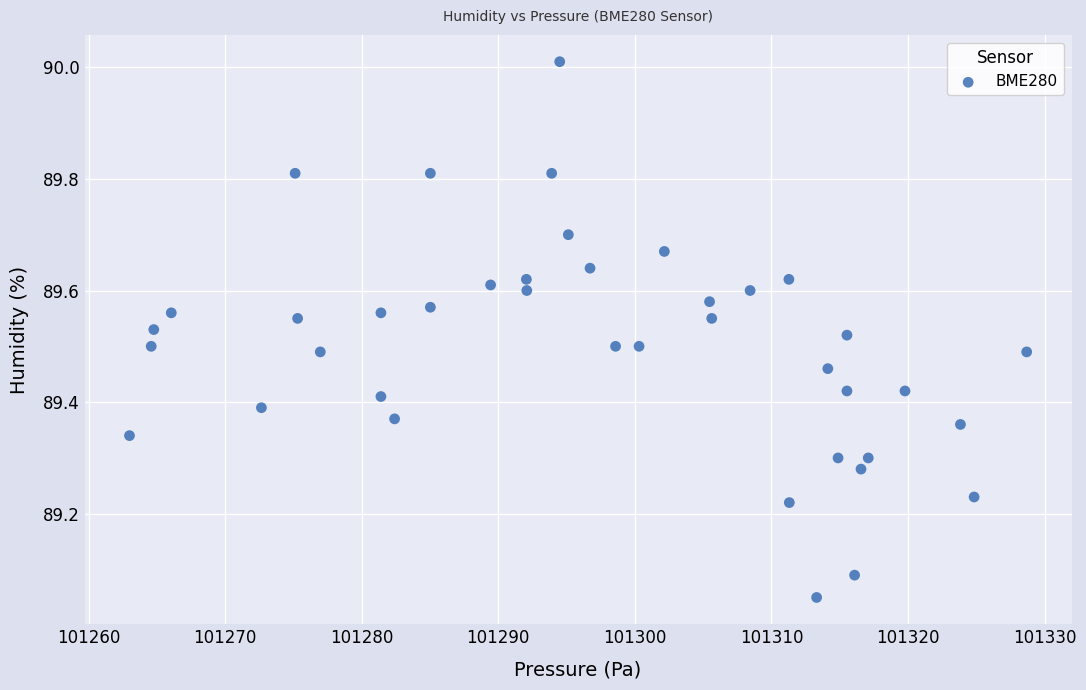

What is the range of Y values (max minus min)?

1.0